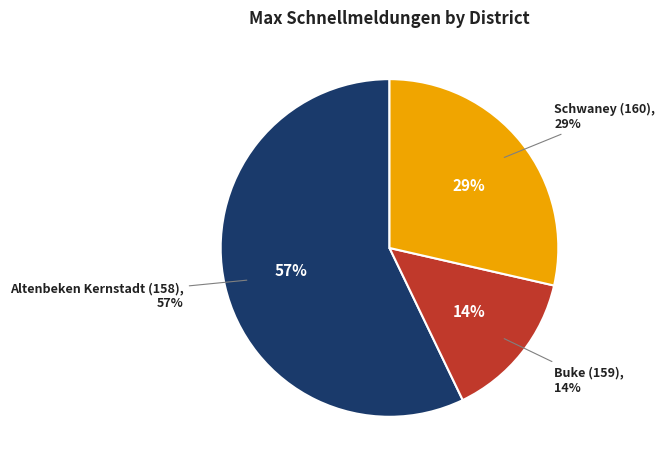

To the nearest percent, what portion does Buke (159) represent?

14%